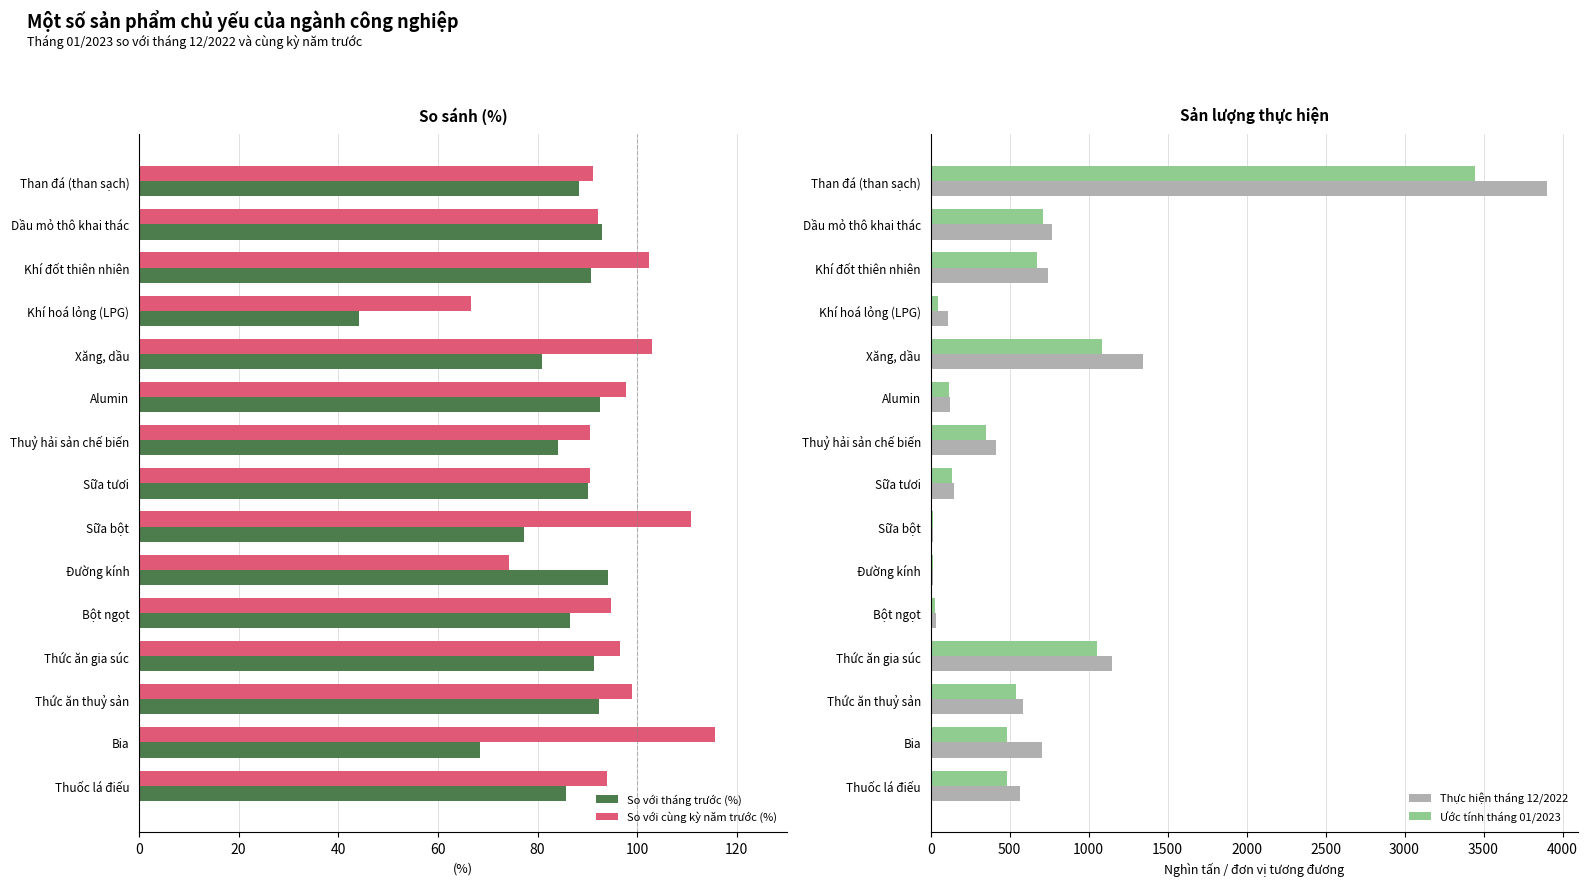

List the series in order of their peak value, highest first.

Thực hiện tháng 12/2022, Ước tính tháng 01/2023, So với cùng kỳ năm trước (%), So với tháng trước (%)